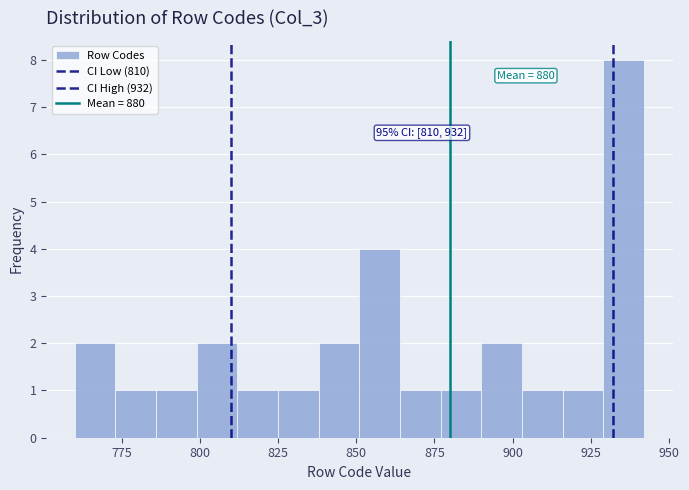

Around what value on the x-axis is the tallest bar? Give the approximate position of its centre, as read against the axis.

935